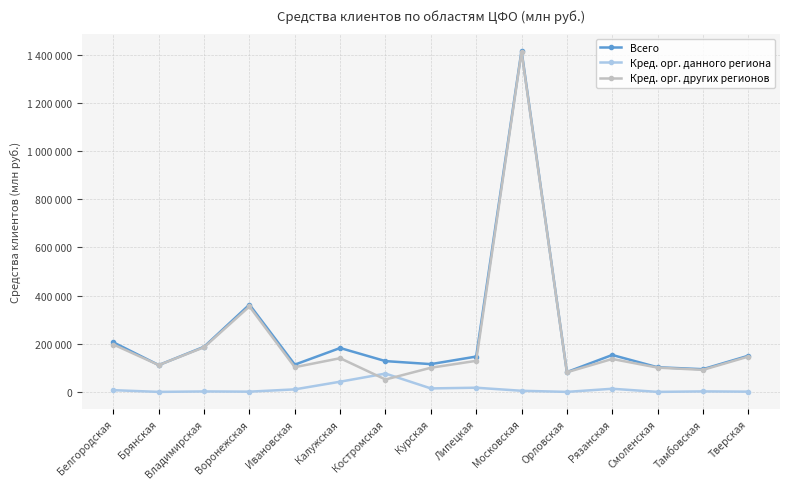

The value of Всего at Орловская is 82234. True or false?

True